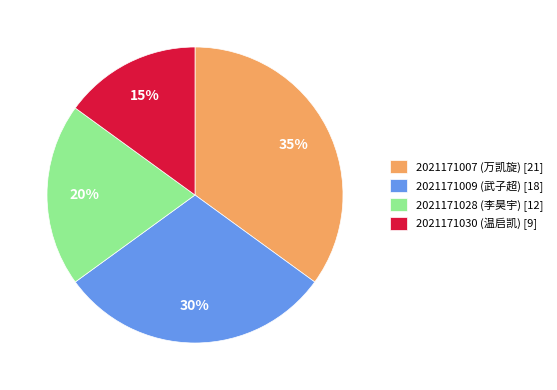

To the nearest percent, what portion does 2021171028 (李昊宇) represent?

20%